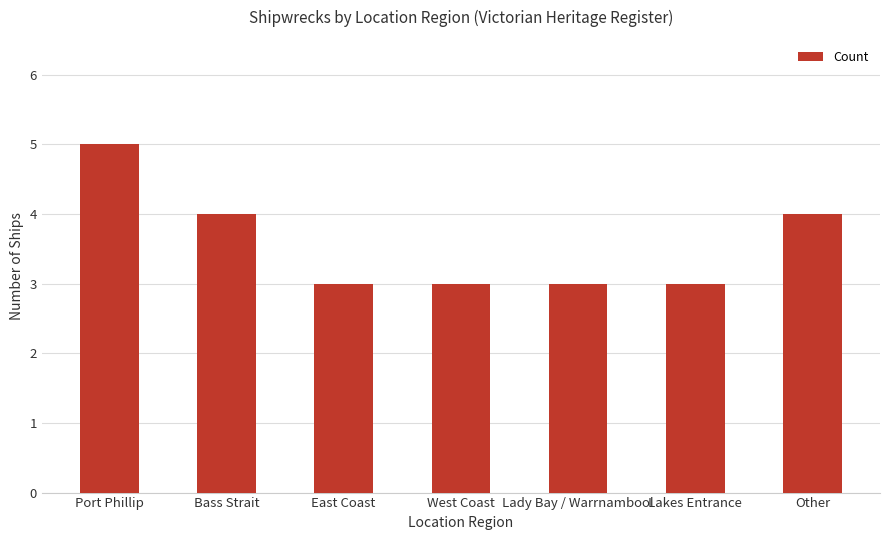

How many series are shown in this chart?

1